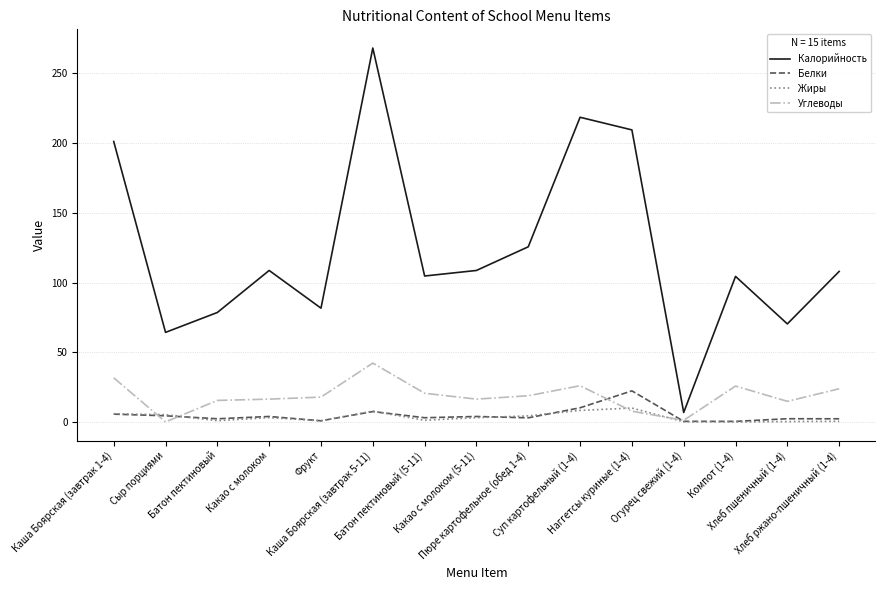

Is this an area chart (filled region under the line)?

No